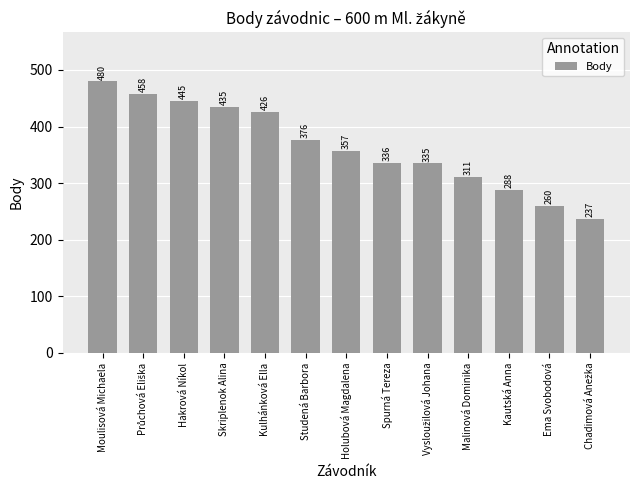

What is the difference between the values at Ema Svobodová and Moulisová Michaela?

220